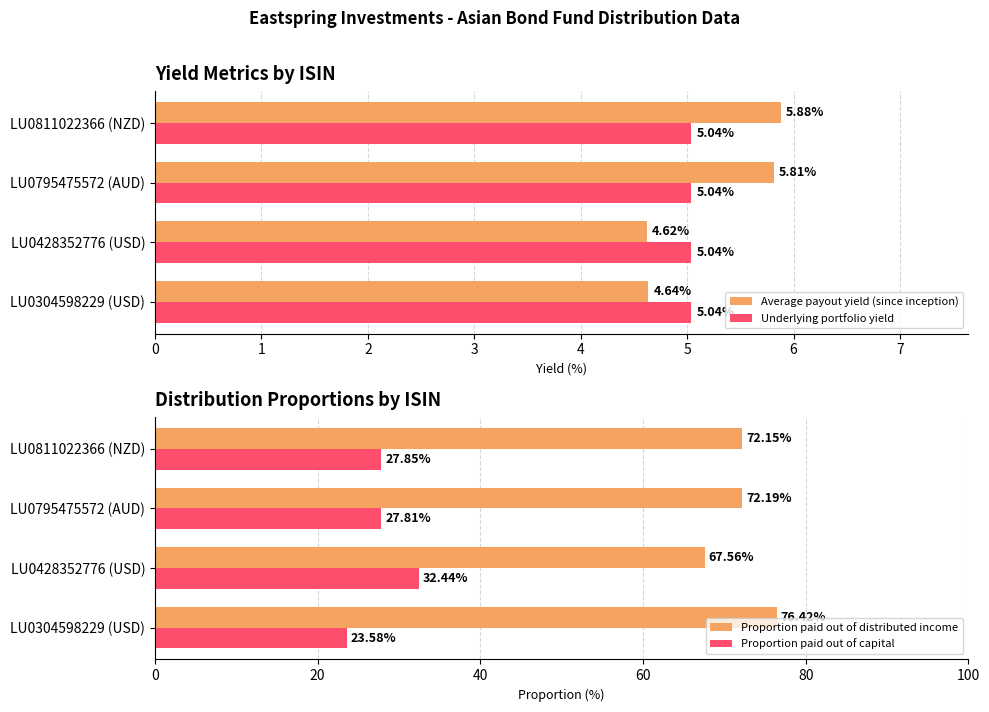

What is the sum of all Average payout yield (since inception) values?

20.9